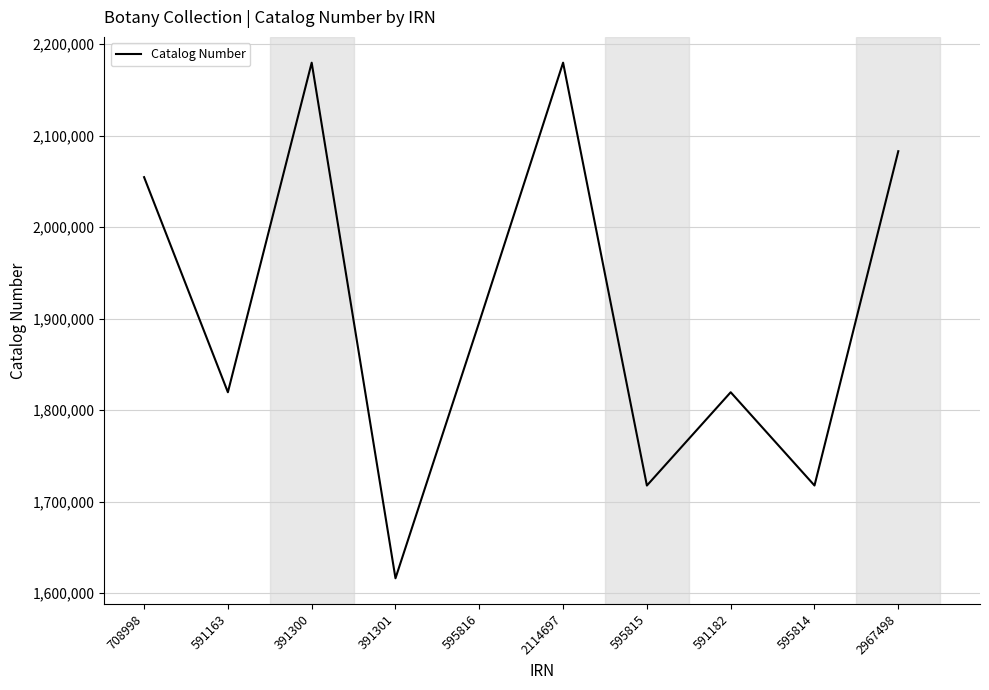

Which category has the lowest value across all series?

391301